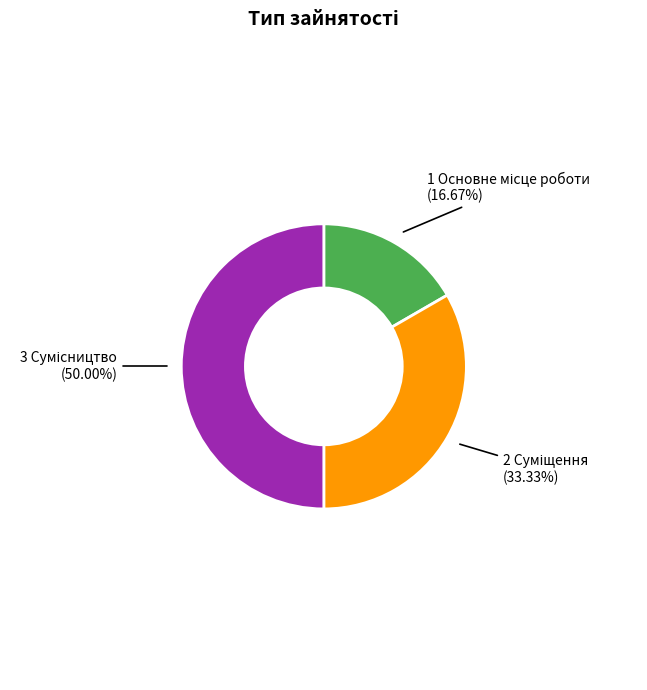

To the nearest percent, what is the difference between the largest and smallest slice percentages?

33%